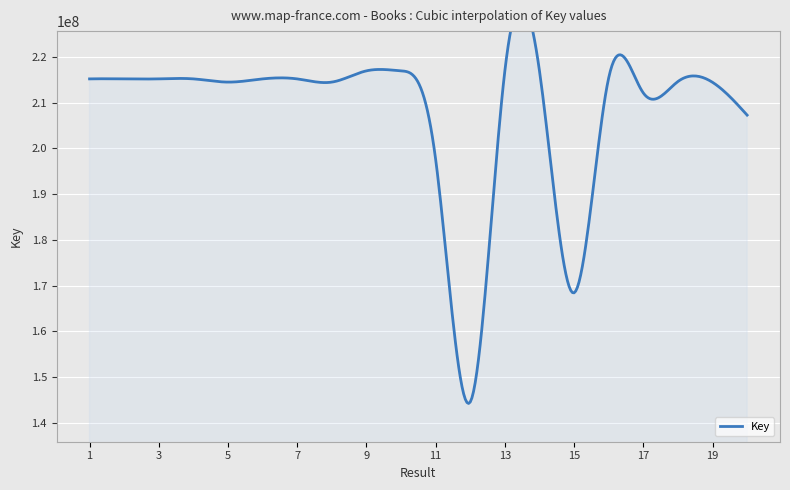

Reading left to right, what are all the values shown in this chart?

1=215185342	2=215186173	3=215189309	4=215188698	5=214484057	6=215183395	7=215182959	8=214484304	9=216943913	10=216944091	11=197585241	12=144534903	13=216944371	14=216944211	15=168402821	16=215402166	17=212116802	18=214607880	19=214439545	20=207265376